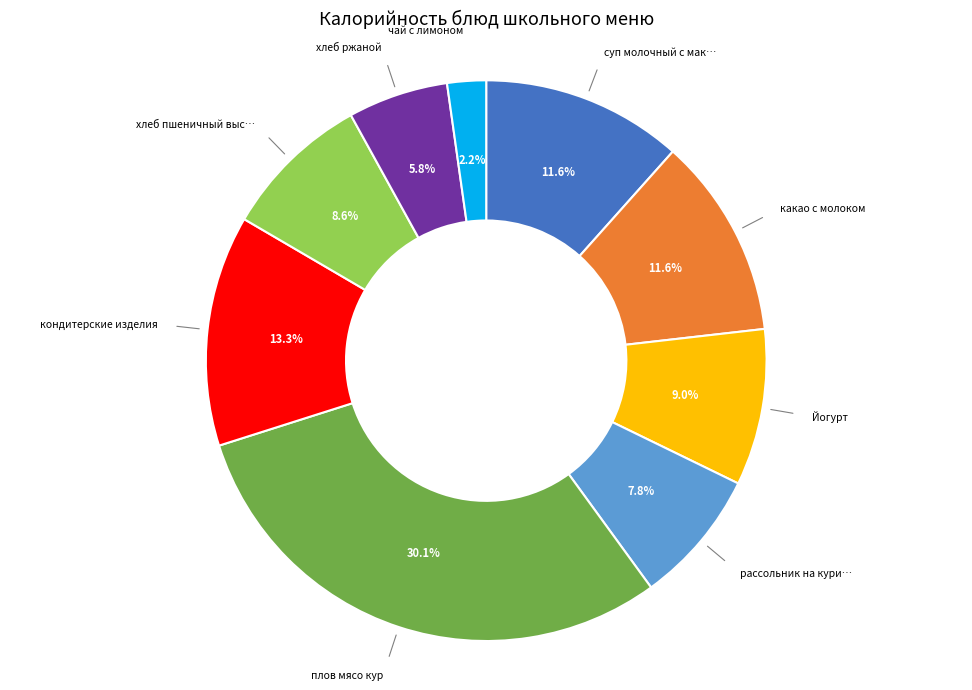

Does any single category account for the majority?

No